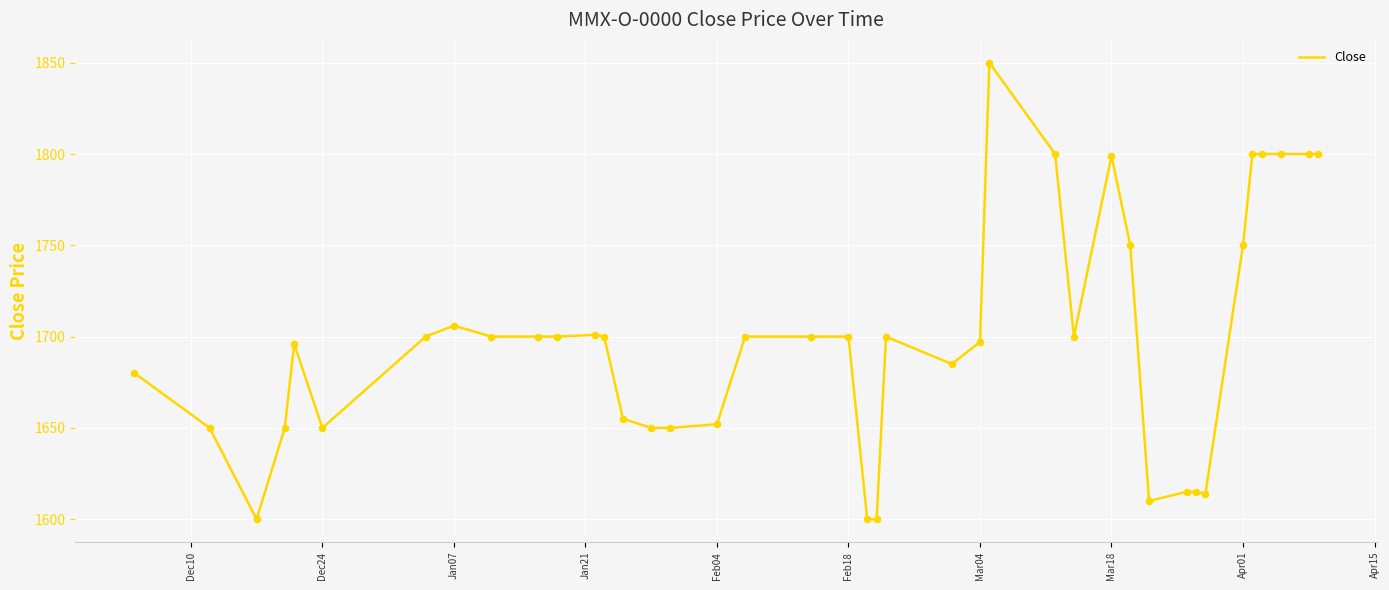

What is the maximum value shown in the chart?

1850